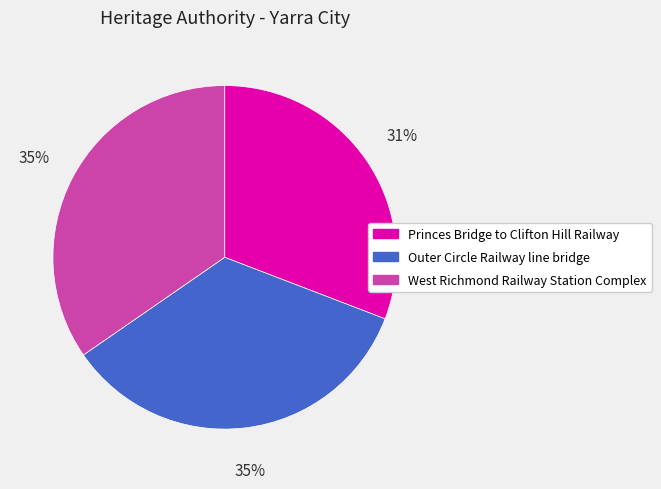

Approximately how many times larger is the value at Princes Bridge to Clifton Hill Railway compared to West Richmond Railway Station Complex?

0.9